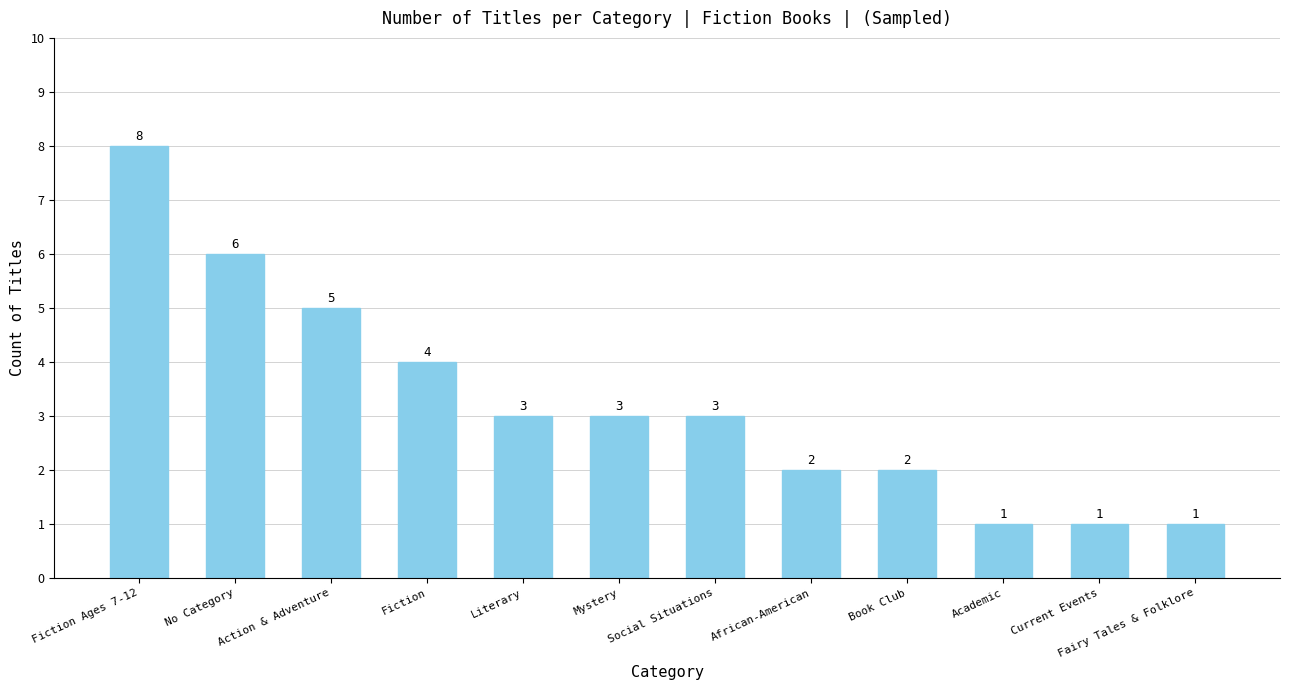

How many data points does each series have?

12